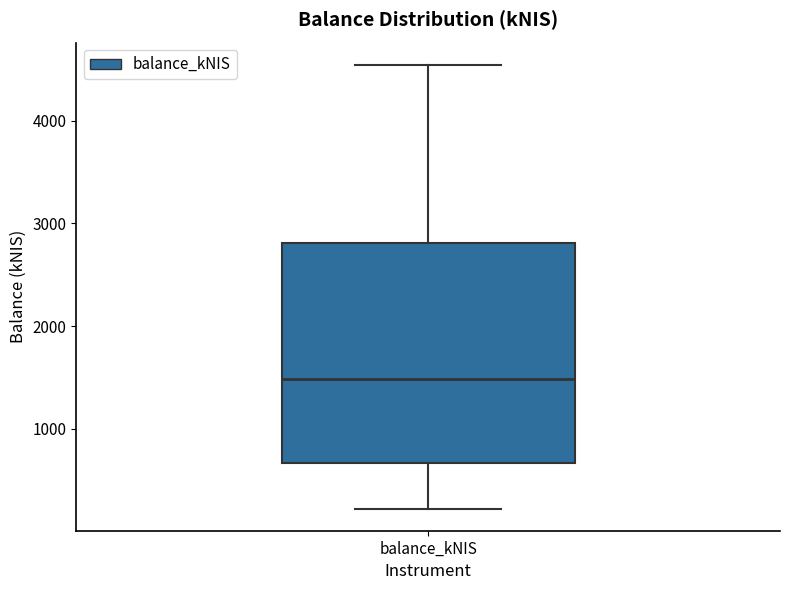

Transcribe this box plot: give where the median line is, the range the box spans, and where the two whiskers end, as read against the y-axis. The values are not printed on the chart, so give them approximately, as read against the axis.

median 1500, box 700 to 2800, whiskers 200 to 4500